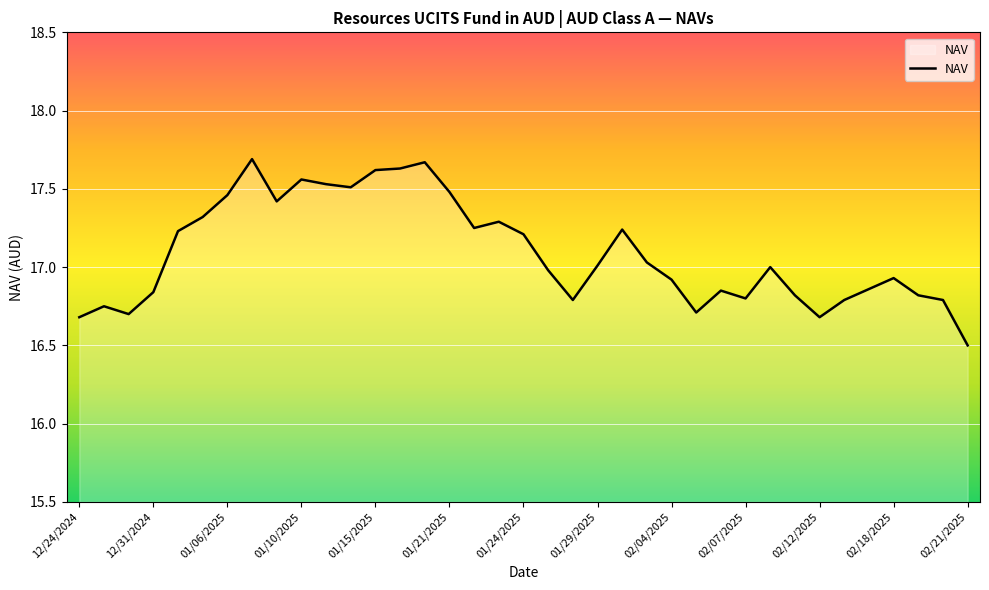

What is the smallest value displayed?

16.5